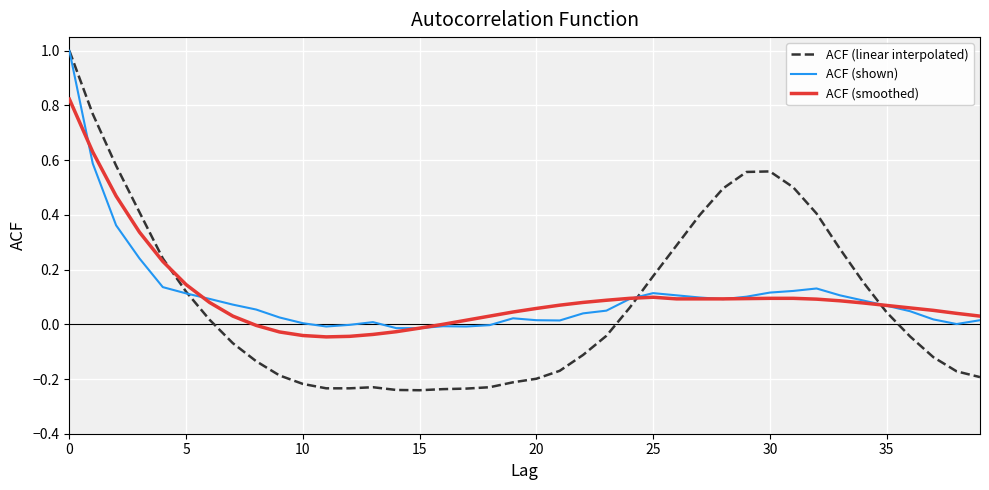

Which series has the largest range (max minus min)?

ACF (linear interpolated)